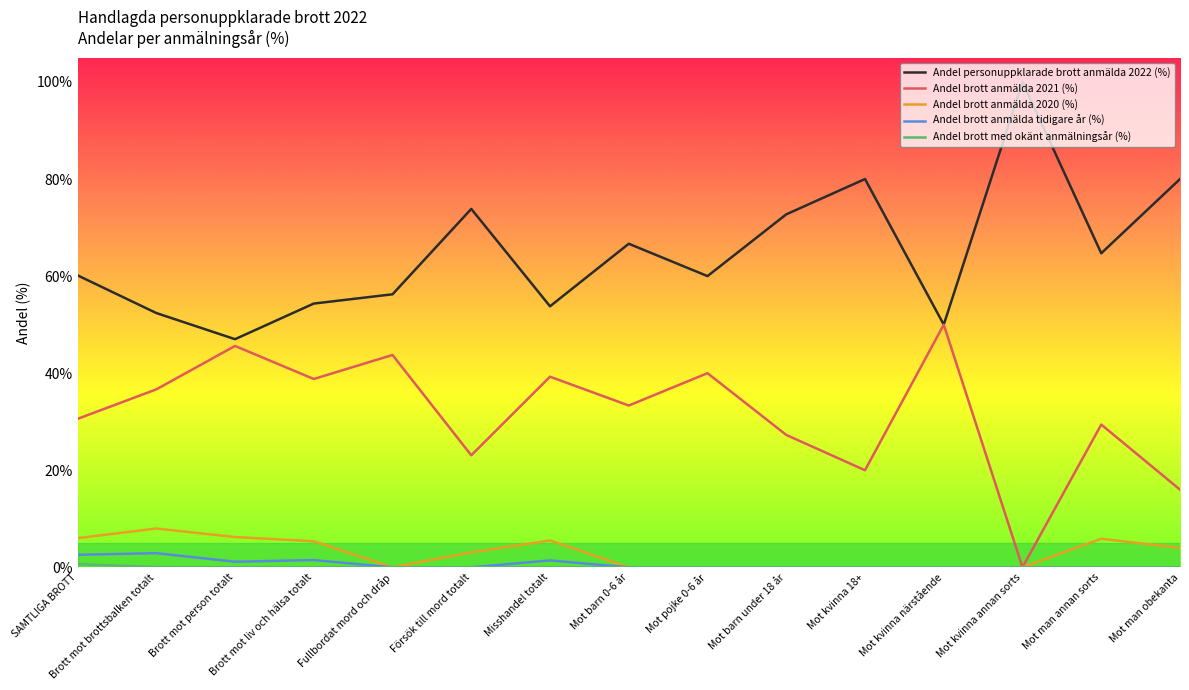

True or false: Andel brott anmälda tidigare år (%) and Andel personuppklarade brott anmälda 2022 (%) cross at least once.

False